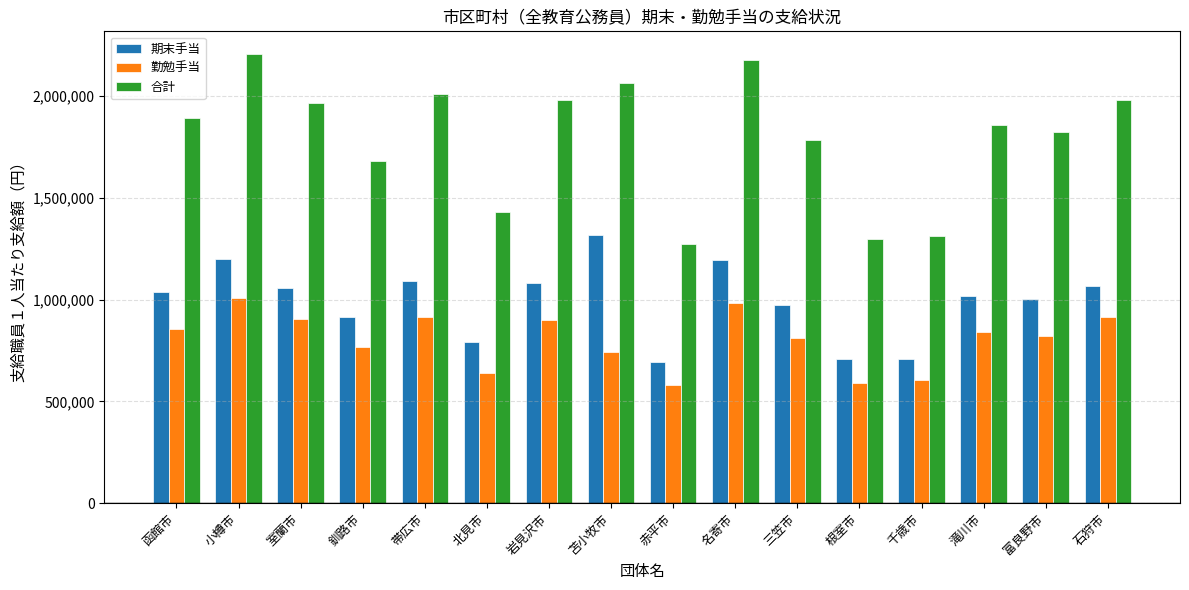

Which series has the widest spread of values?

合計